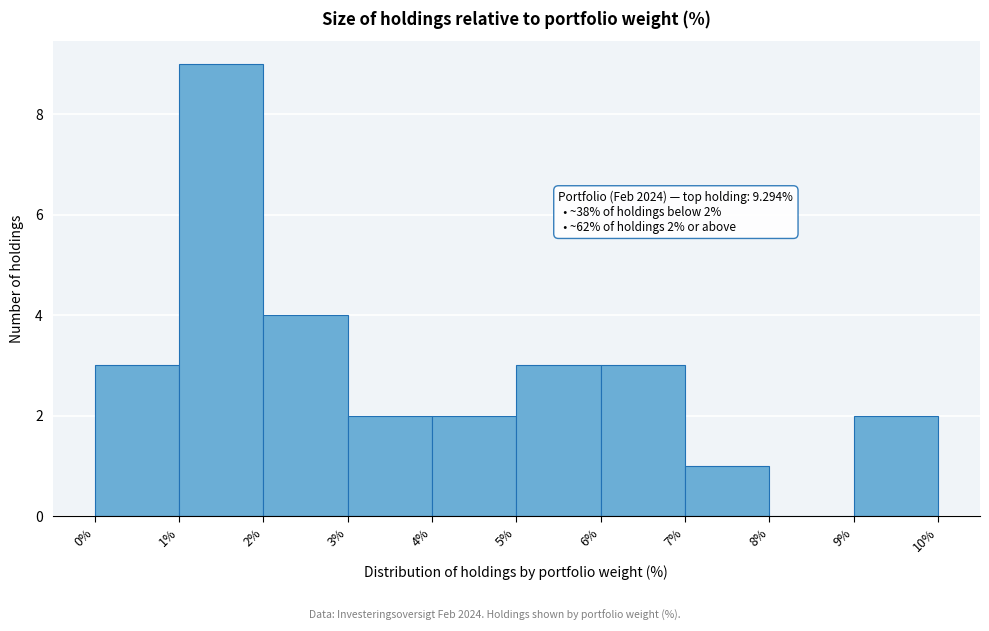

Over which range of the x-axis is the bar tallest?

1% to 2%